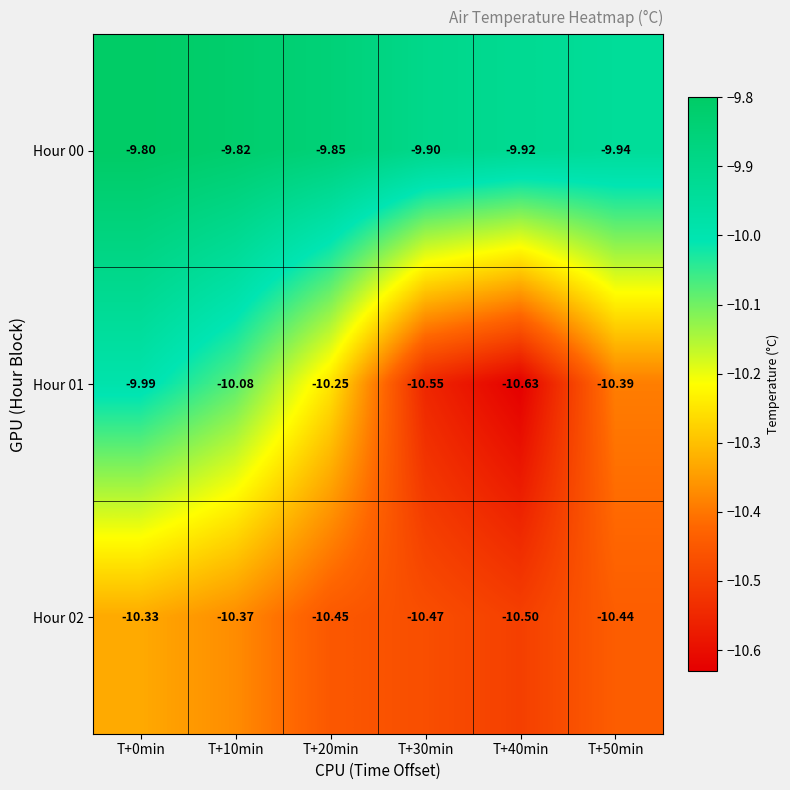

Which series has the largest range (max minus min)?

Hour 01